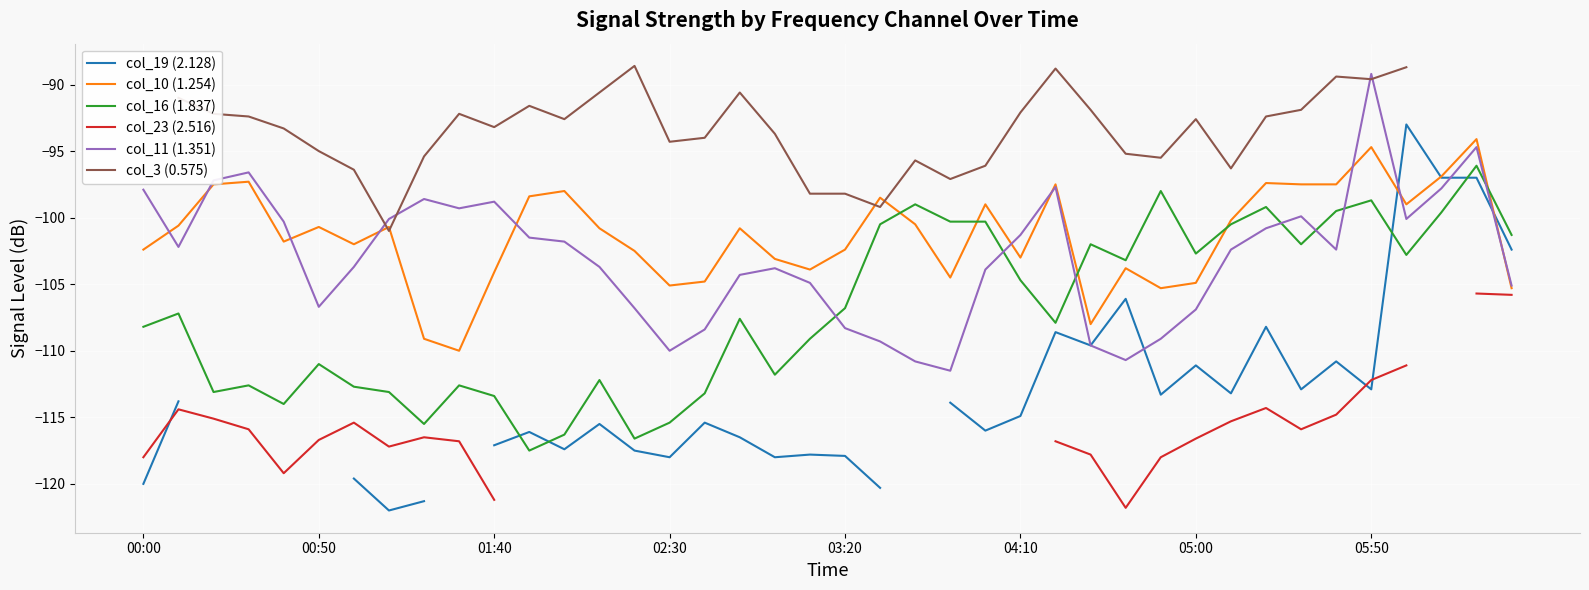

Which category has the lowest value in the col_10 (1.254) series?

9